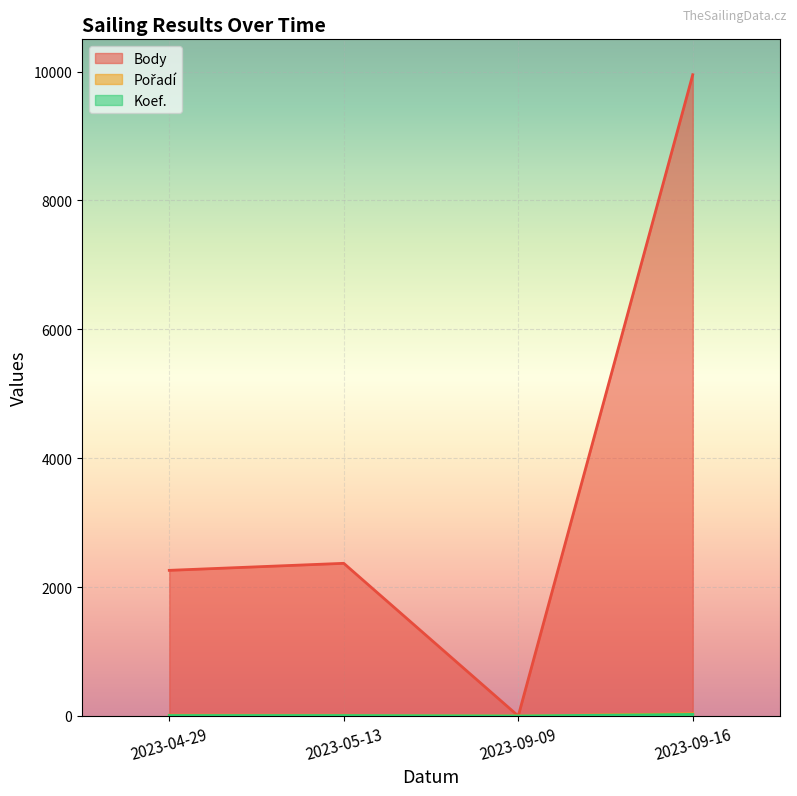

Rank the series by their maximum value, from lowest to highest.

Koef., Pořadí, Body